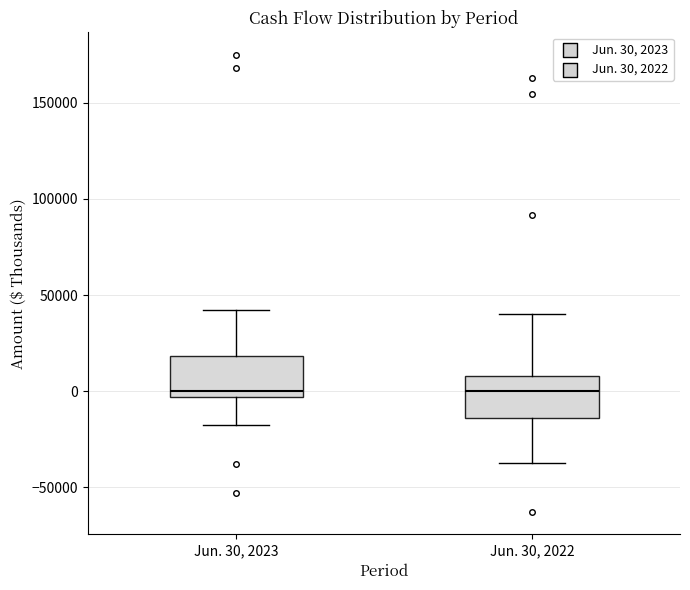

Reading left to right, read every box against the y-axis: the position of its median line, the range the box covers, and the ends of its whiskers. The values are not printed on the chart, so give them approximately, as read against the axis.

Jun. 30, 2023: median 0, box -5000 to 20000, whiskers -15000 to 40000
Jun. 30, 2022: median 0, box -15000 to 10000, whiskers -35000 to 40000